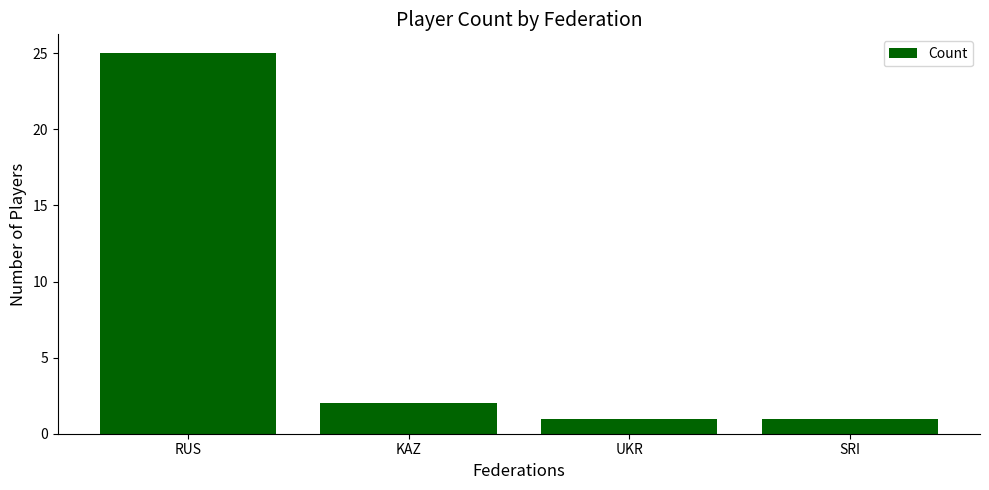

At which label does the data first exceed 2?

RUS